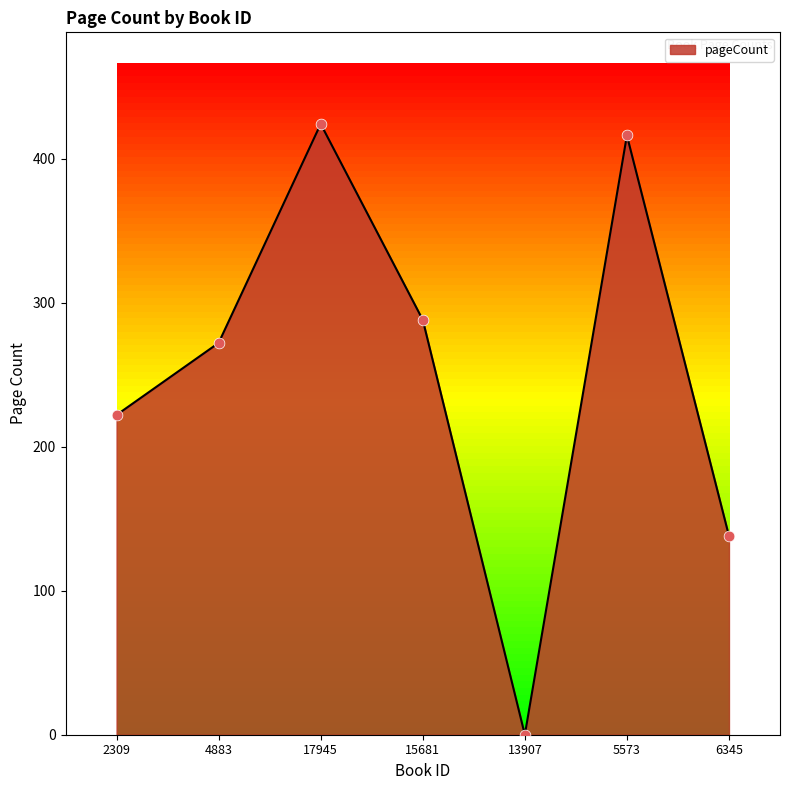

What is the change in value from 17945 to 15681?

-136